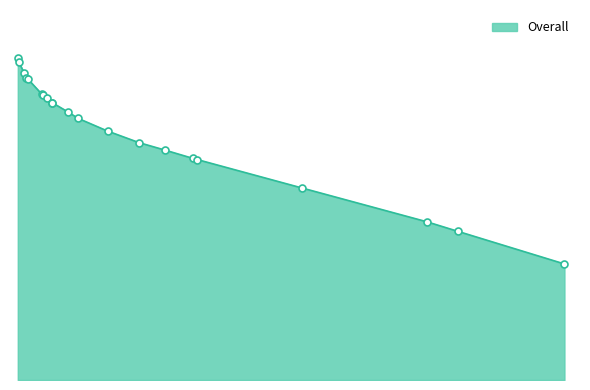

Which has a higher value, 993 or 237?

237